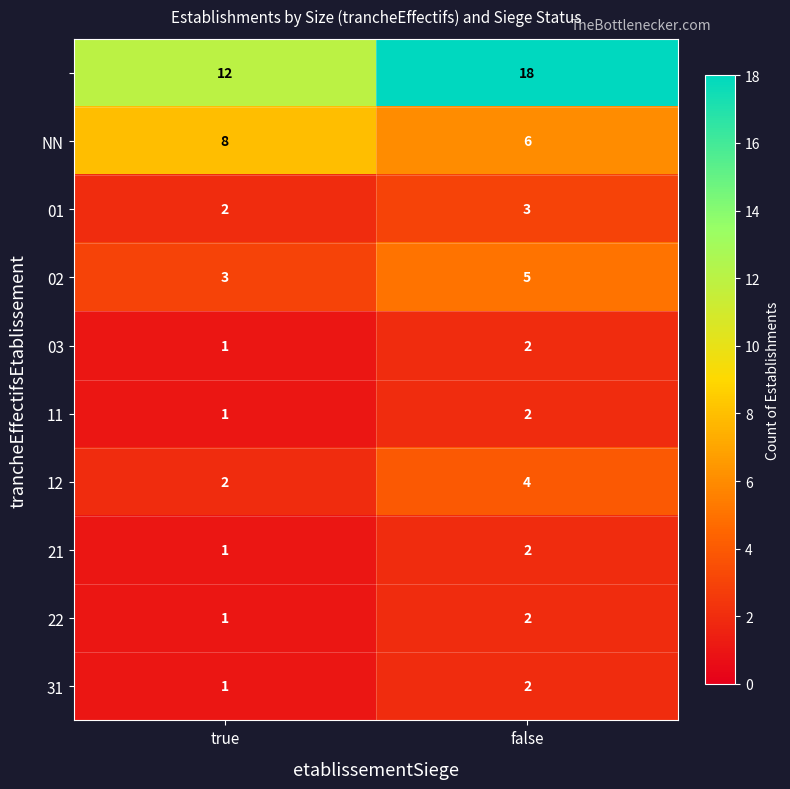

Which label corresponds to the smallest value in the chart?

true